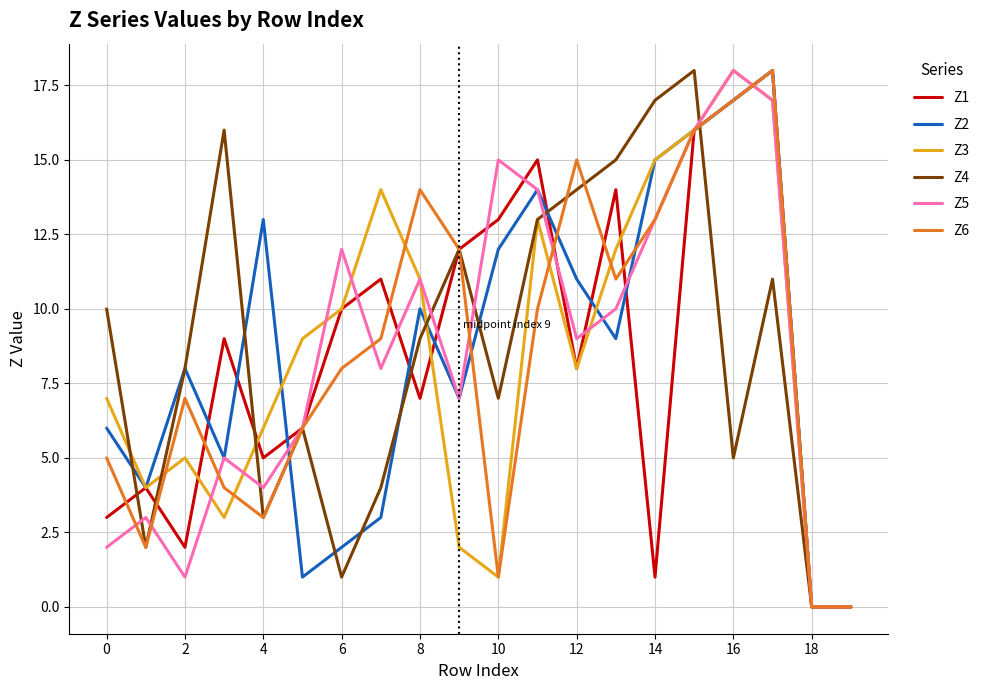

What is the greatest value displayed?

18